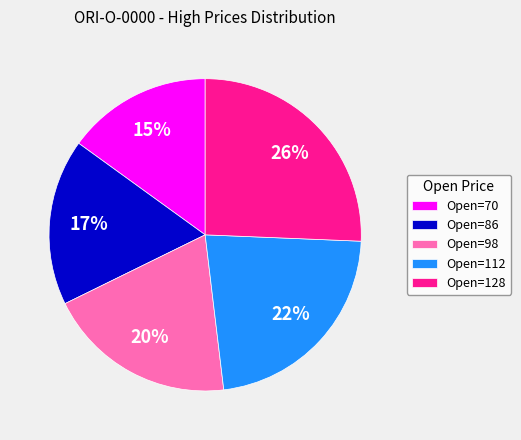

To the nearest percent, what portion does Open=98 represent?

20%